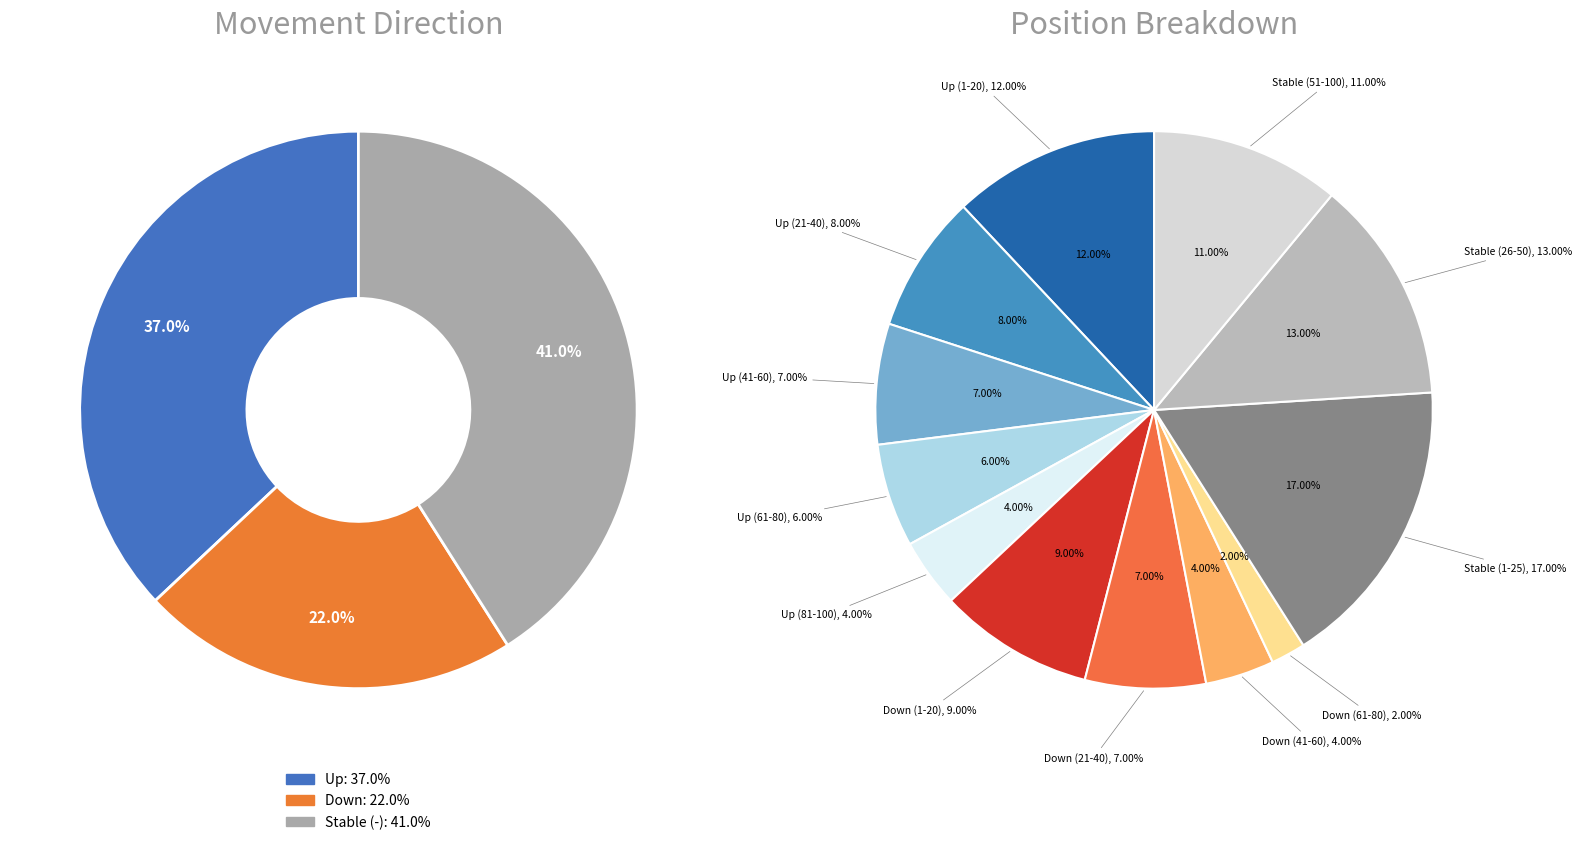

True or false: - accounts for 29% of the total.

False